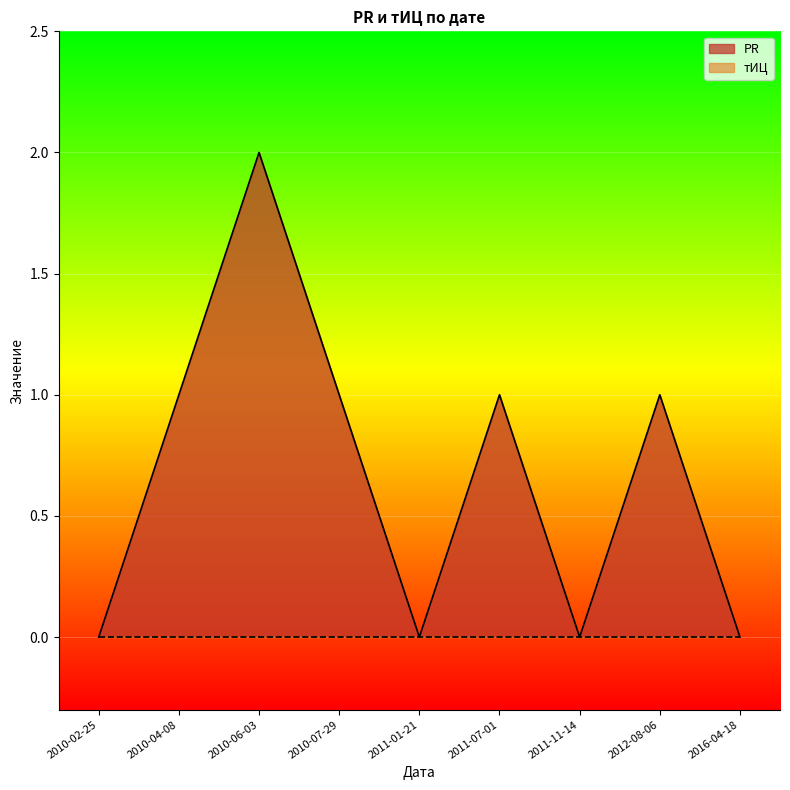

Rank the categories by value from lowest to highest.

2010-02-25, 2011-01-21, 2011-11-14, 2016-04-18, 2010-04-08, 2010-07-29, 2011-07-01, 2012-08-06, 2010-06-03